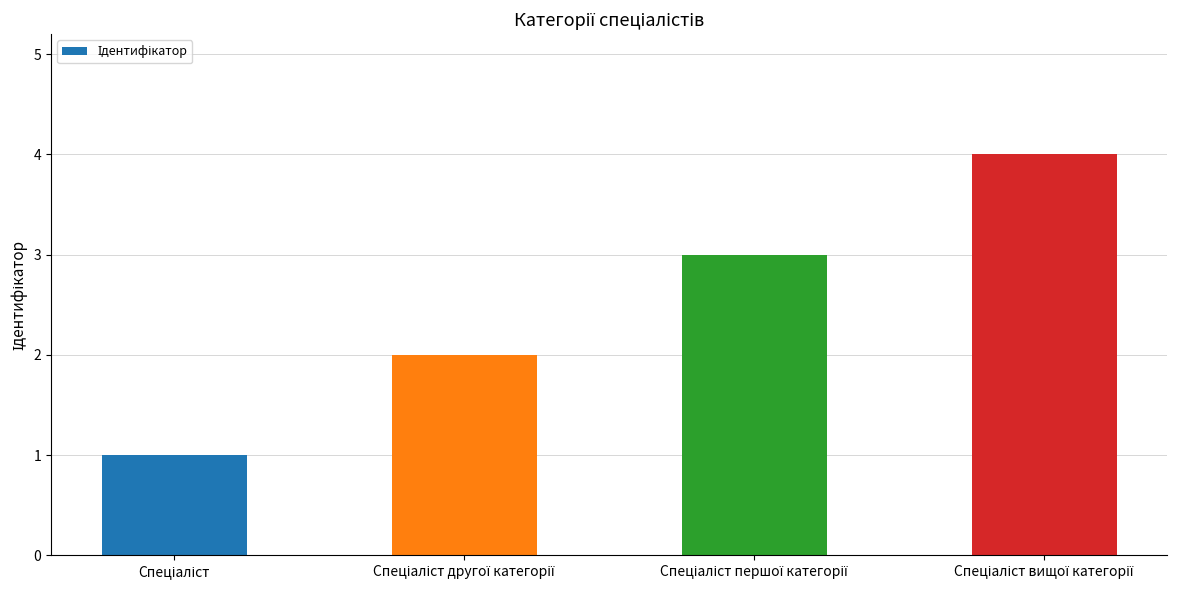

What is the sum of all values?

10